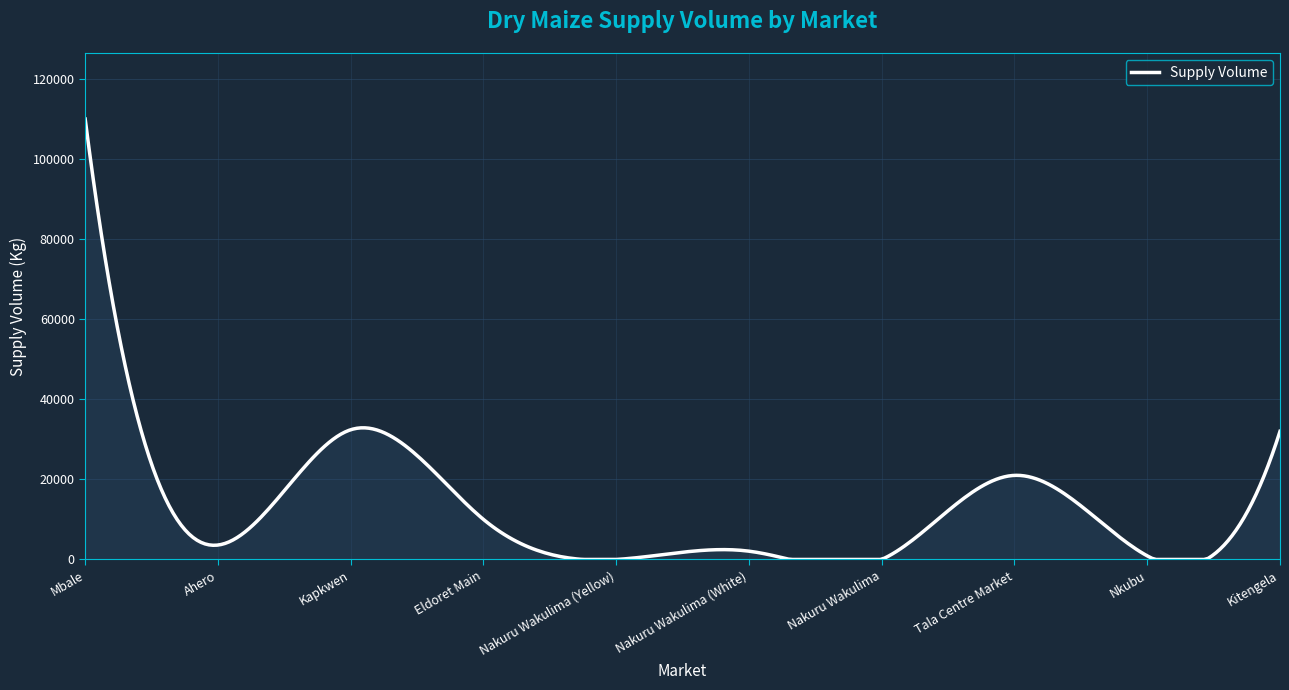

What is the maximum value shown in the chart?

110000.0